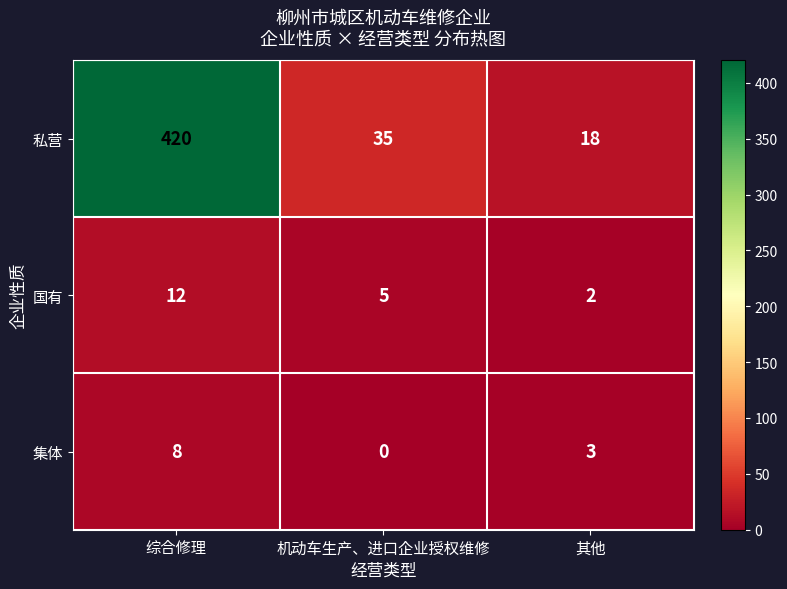

The 国有 series shows 5 at 机动车生产、进口企业授权维修. True or false?

True